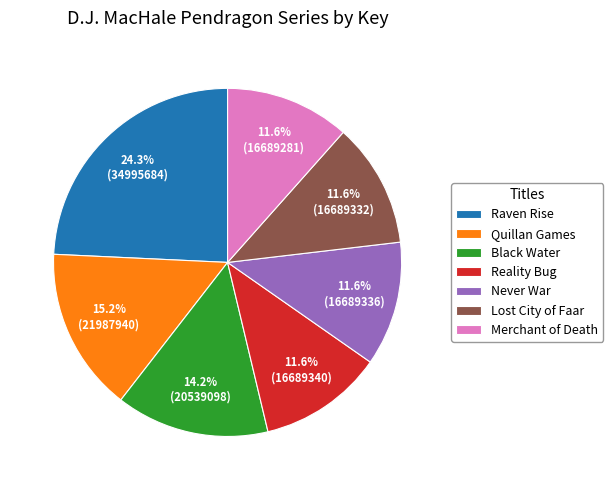

What is the largest slice in the pie chart?

Raven Rise